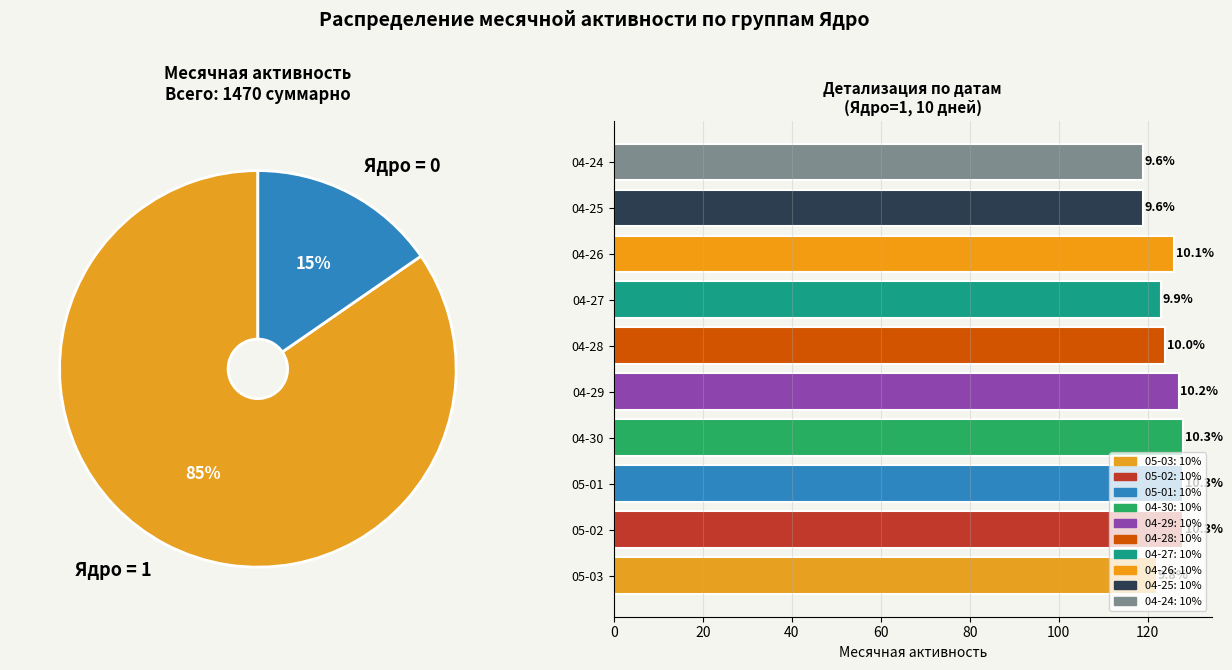

What percentage is the 04-24 slice, to the nearest percent?

10%